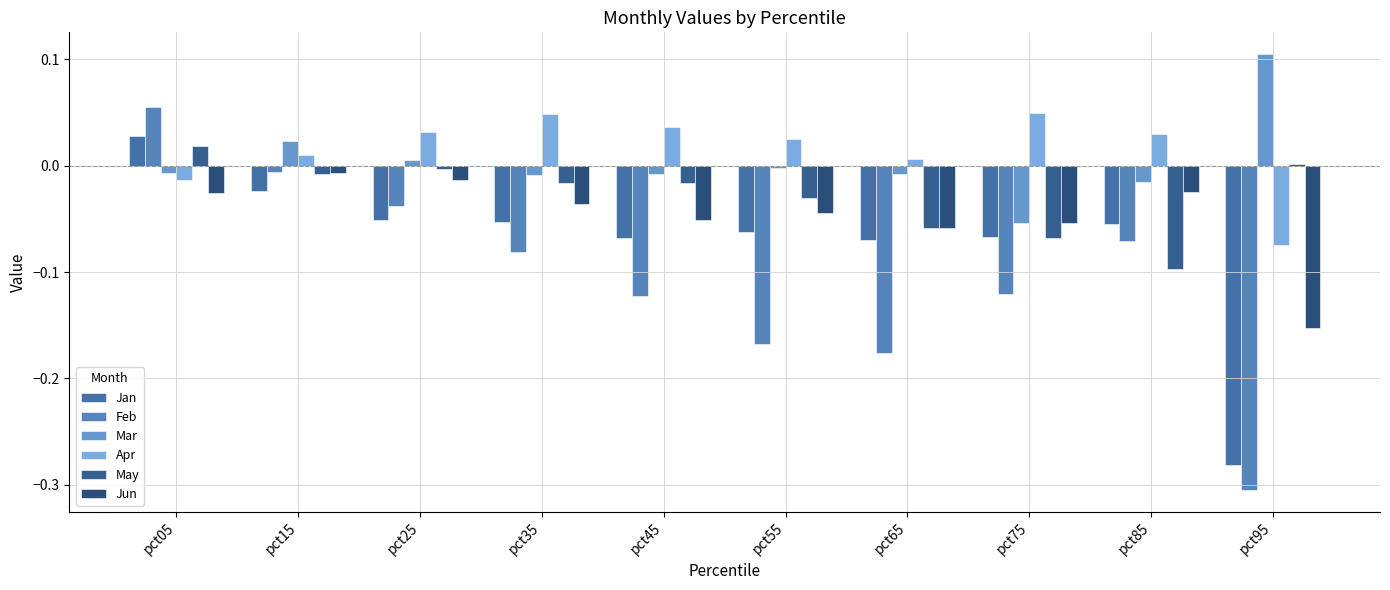

Which has a higher value, pct25 or pct65?

pct25